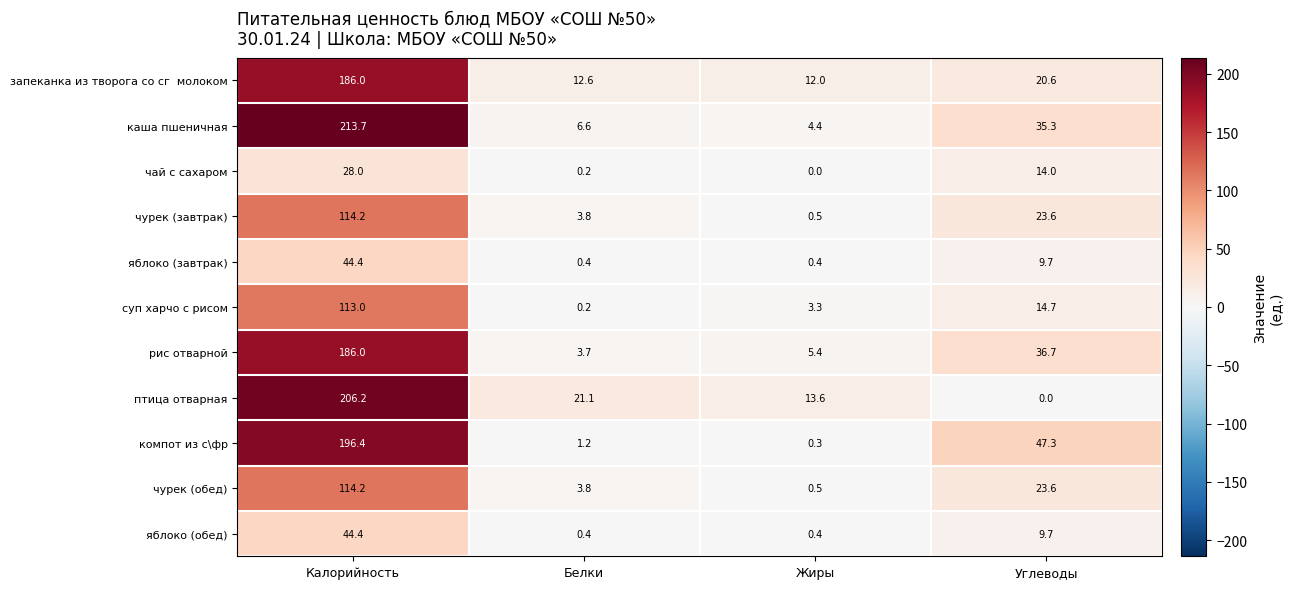

What is the difference between the maximum and minimum values in the яблоко (завтрак) series?

44.0